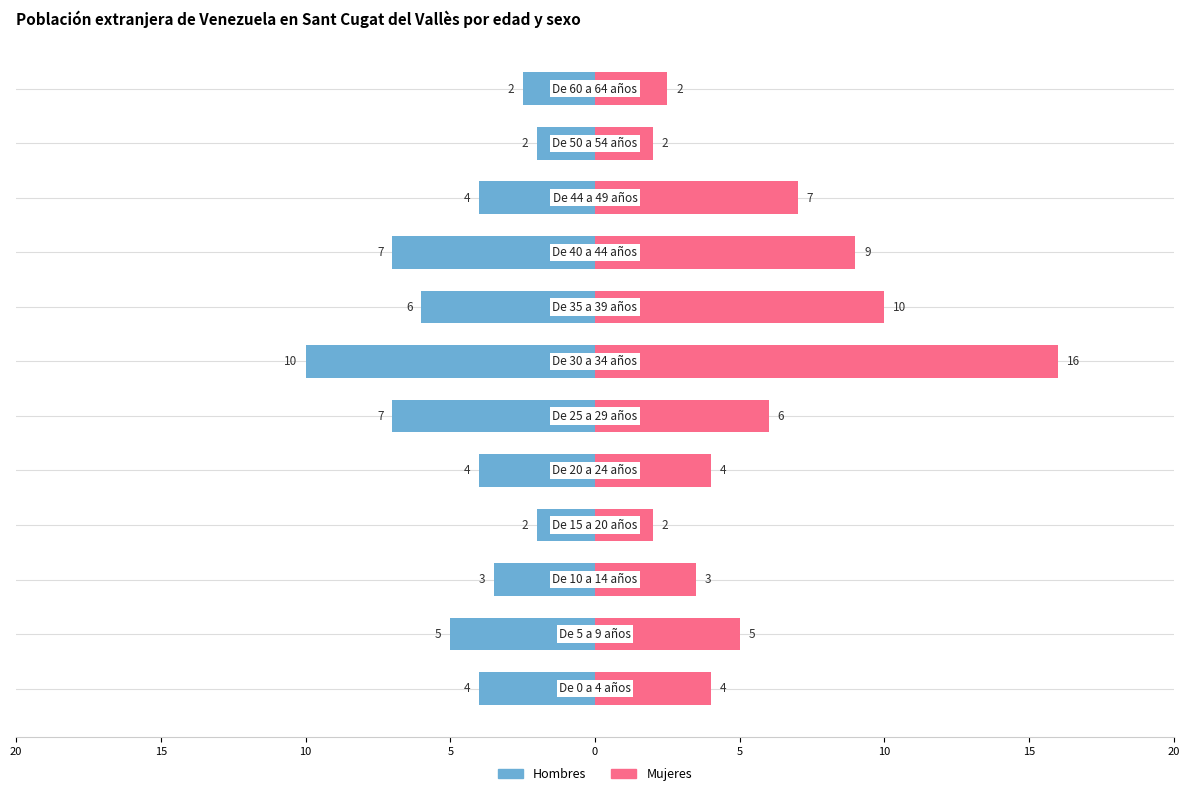

True or false: Mujeres has a value of 22.0 at 10.

False